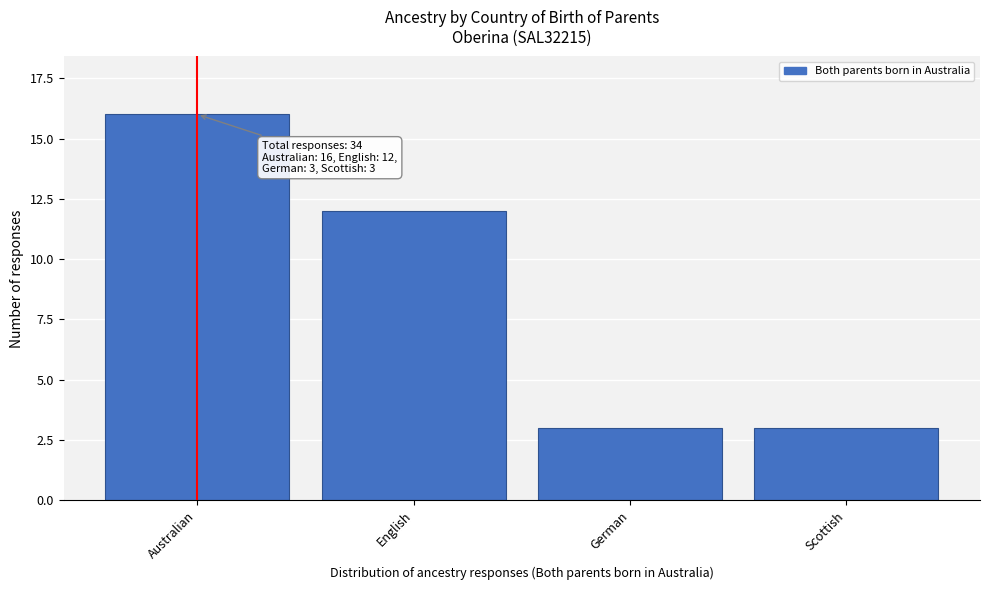

Reading left to right, what are all the values shown in this chart?

16	12	3	3